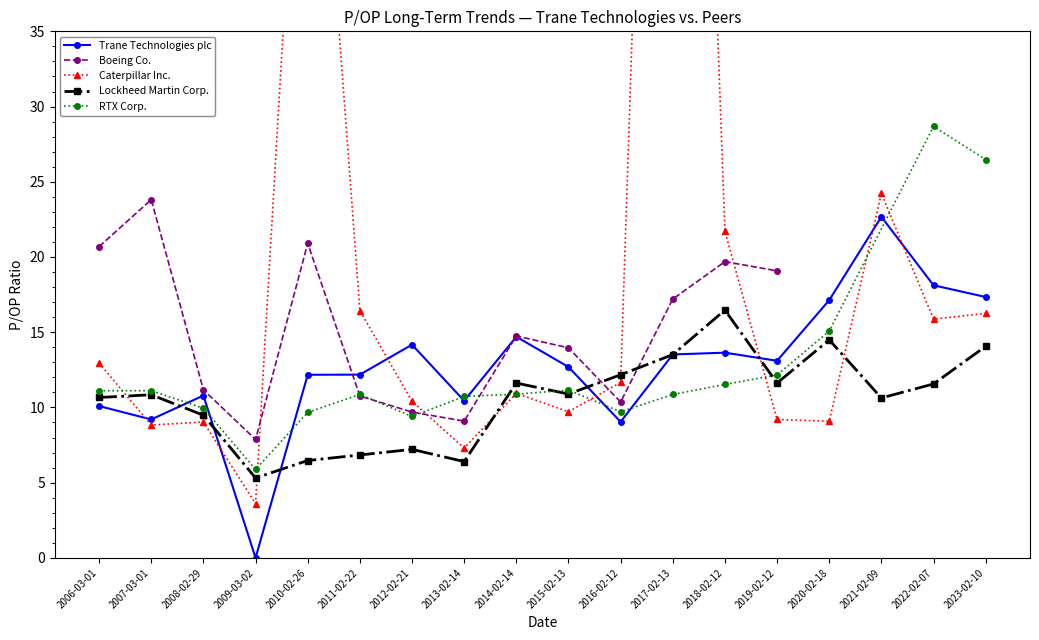

What is the difference between the Lockheed Martin Corp. values at 2023-02-10 and 2022-02-07?

2.5